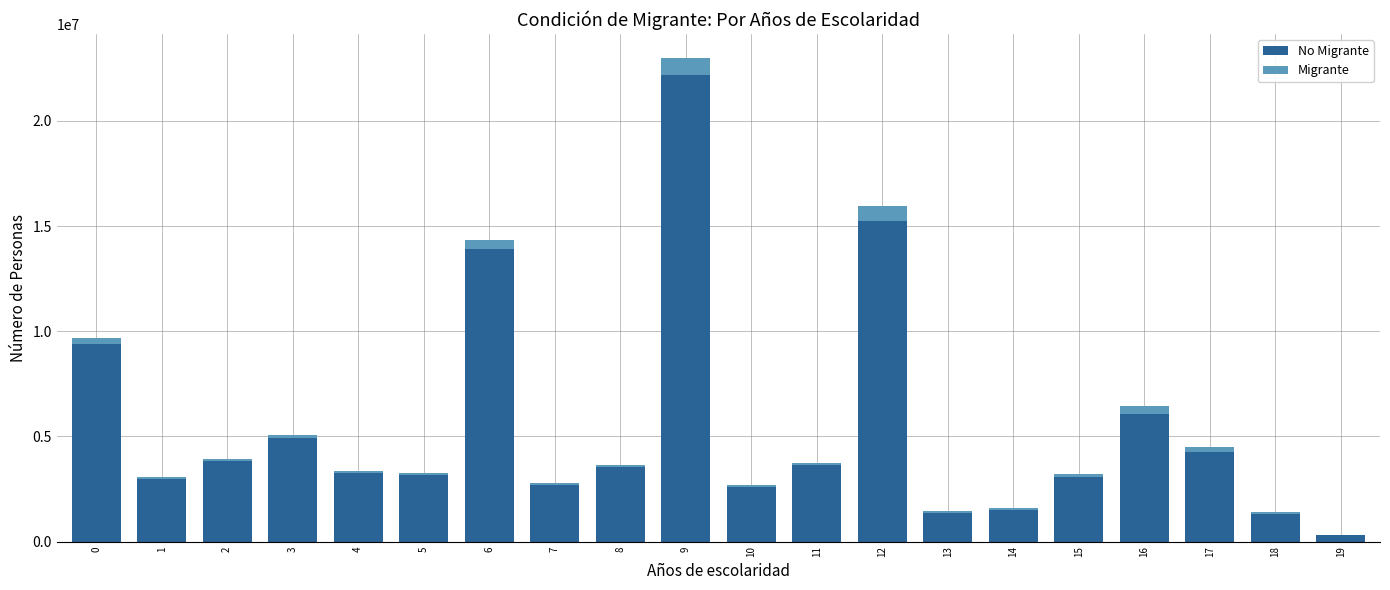

Are the bars horizontal?

No